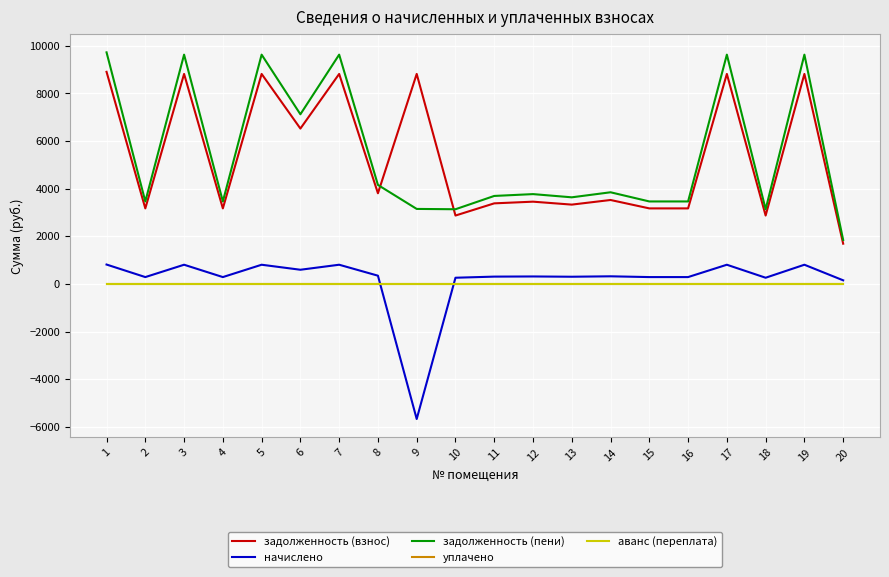

List the labels in order of задолженность (взнос) value, largest first.

1, 3, 5, 7, 9, 17, 19, 6, 8, 14, 12, 11, 13, 2, 4, 15, 16, 10, 18, 20